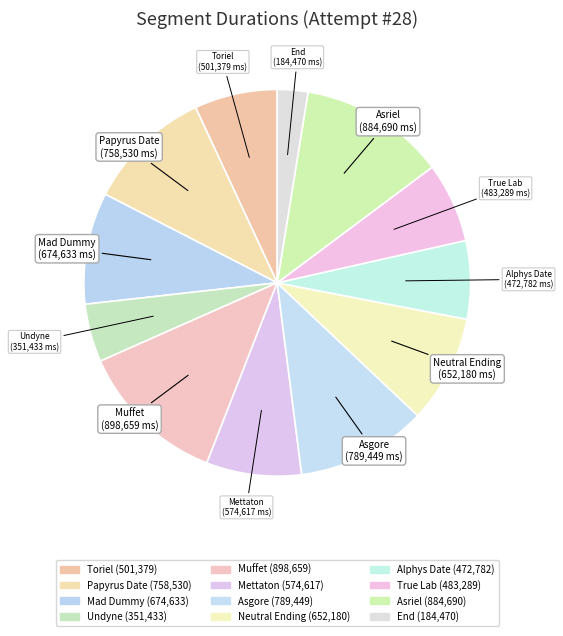

Which category has the smallest portion of the pie?

End